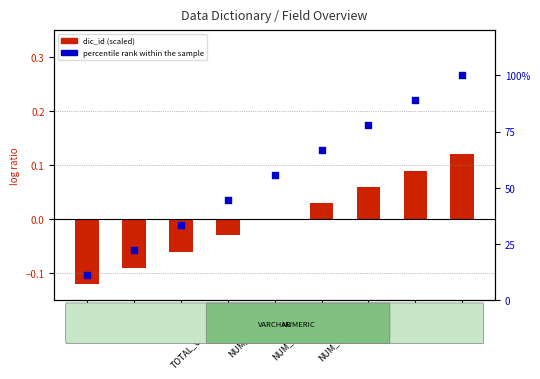

What are all the series names shown in the legend?

dic_id (scaled), percentile rank within the sample